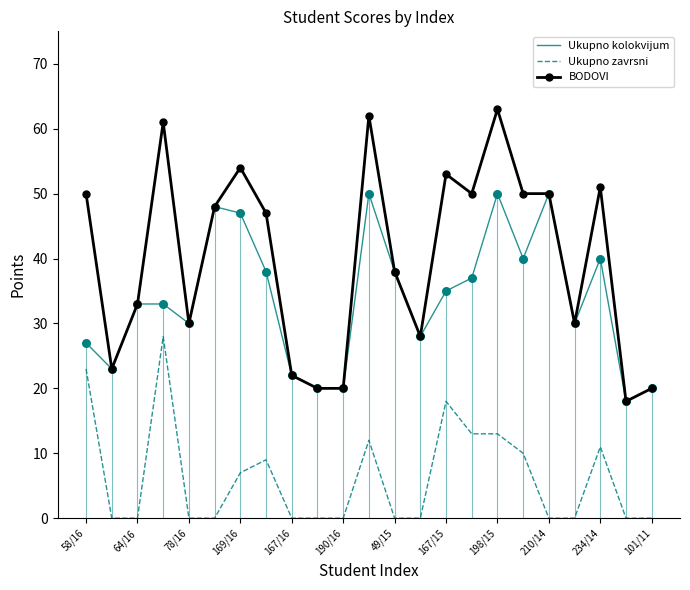

At how many categories does at least one series exceed 4?

23